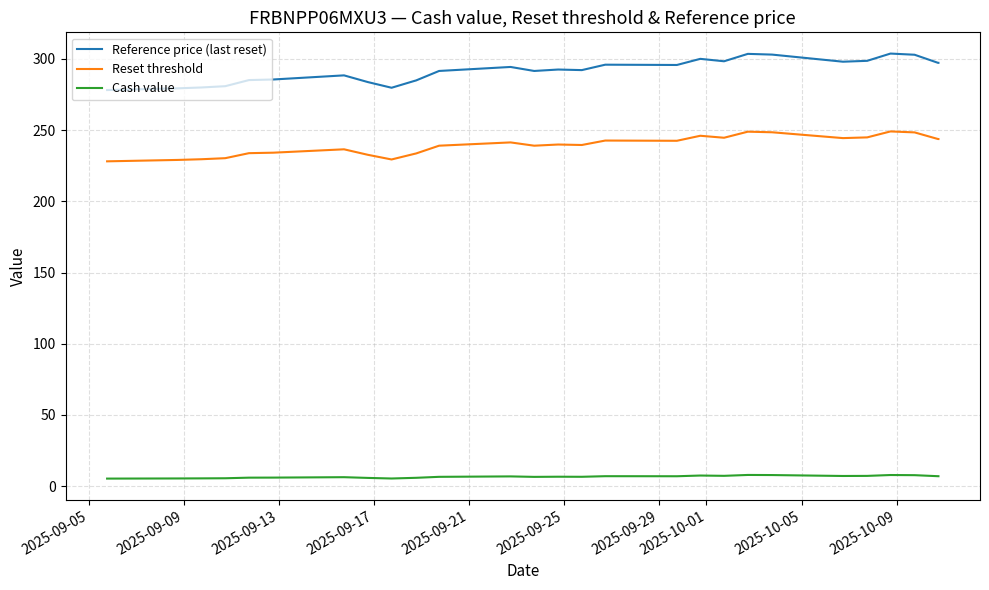

How many lines are shown in the chart?

3